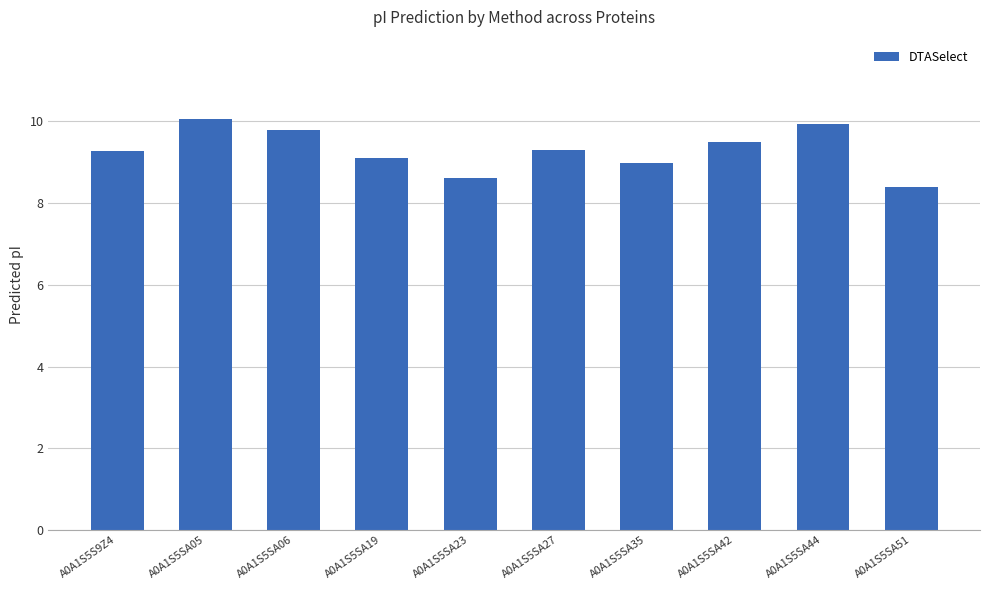

Approximately how many times larger is the value at A0A1S5SA23 compared to A0A1S5SA06?

0.9